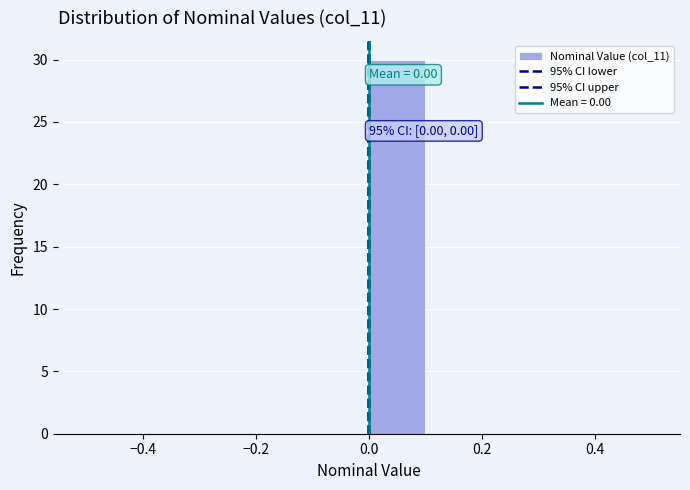

Which range on the x-axis has the tallest bar?

0.0 to 0.1